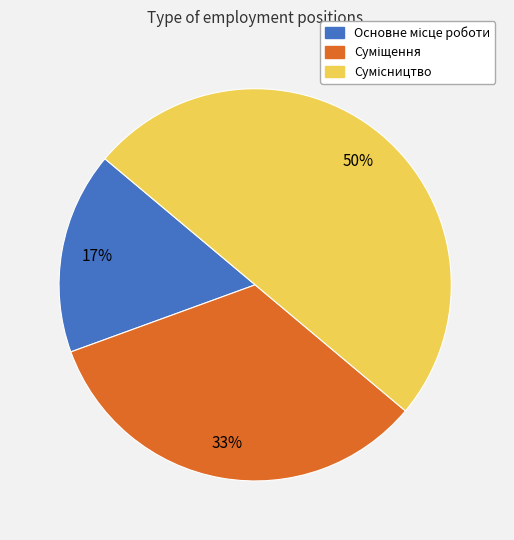

To the nearest percent, what is the average slice percentage?

33%